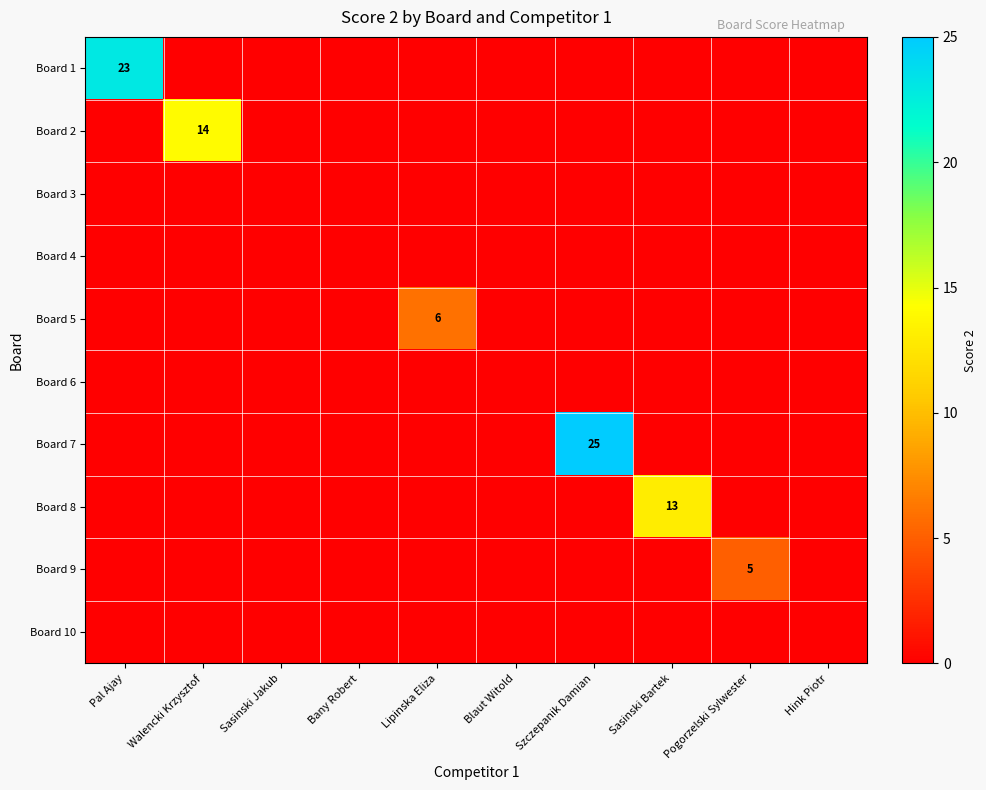

Rank the series by their maximum value, from highest to lowest.

Board 7, Board 1, Board 2, Board 8, Board 5, Board 9, Board 3, Board 4, Board 6, Board 10